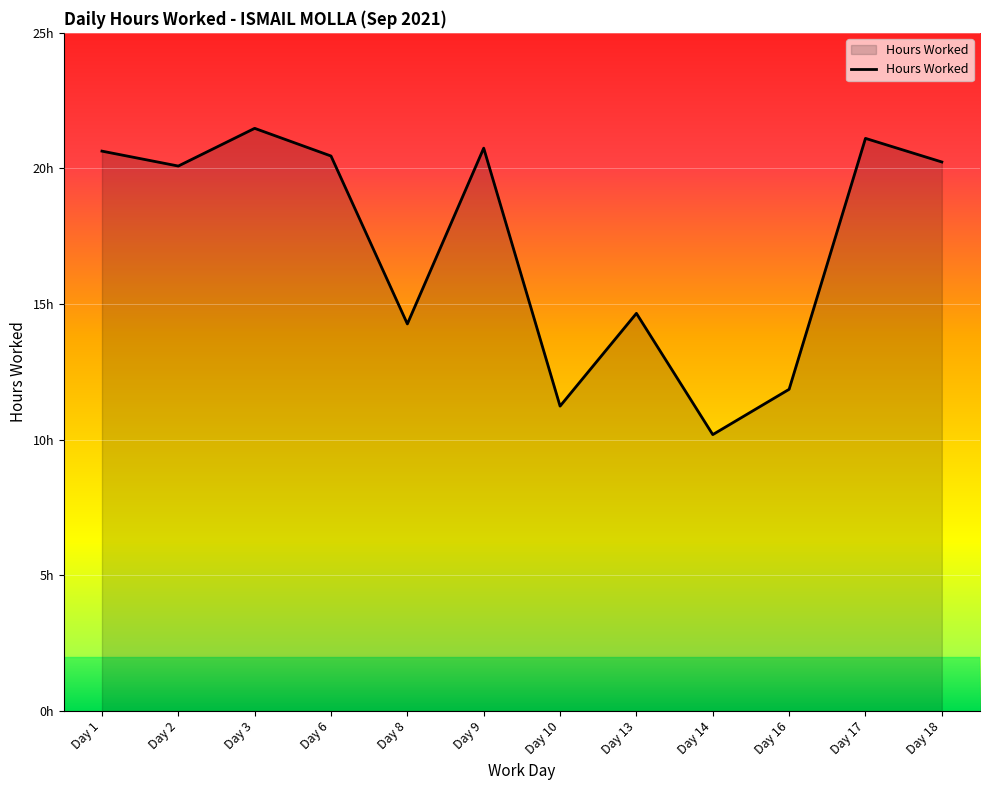

Is this an area chart (filled region under the line)?

Yes